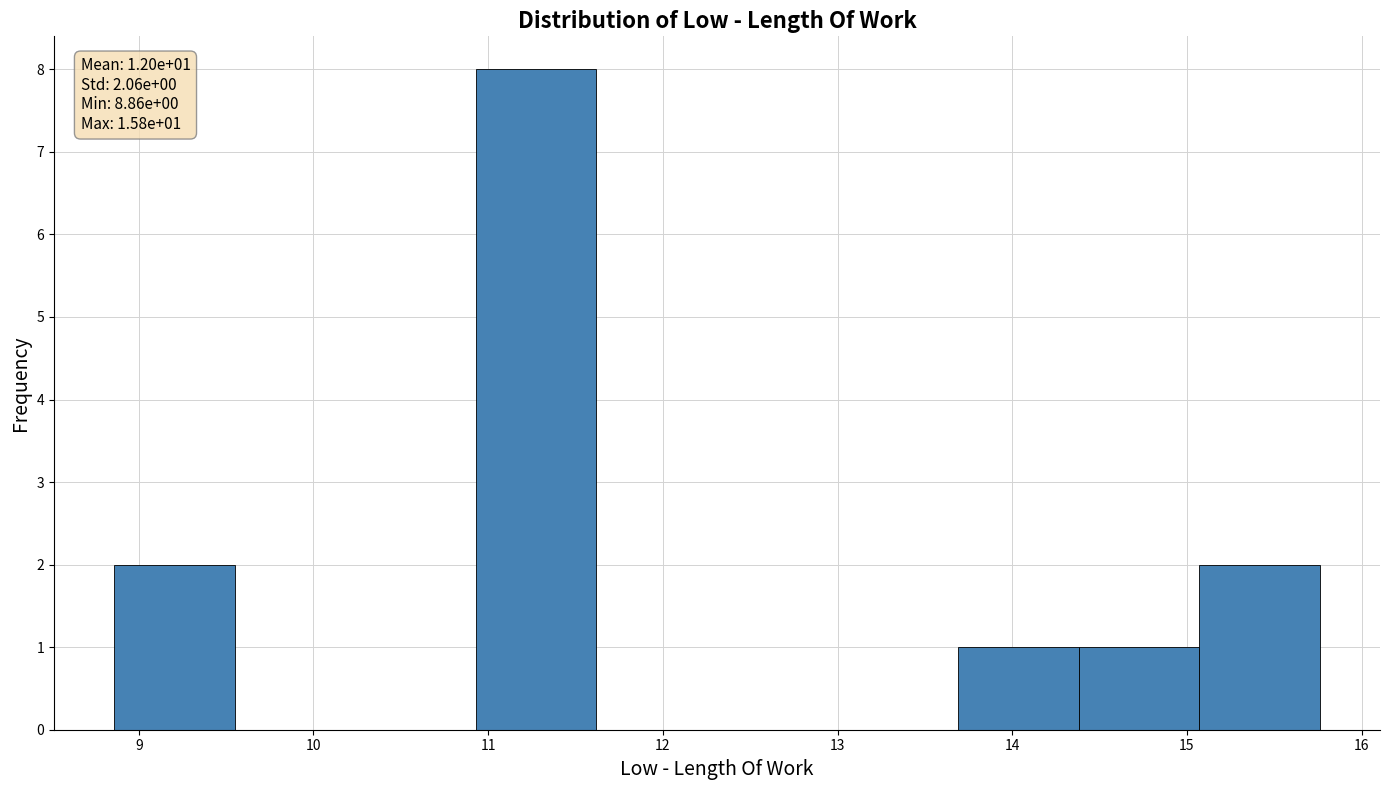

Which range on the x-axis has the tallest bar?

10.93 to 11.62